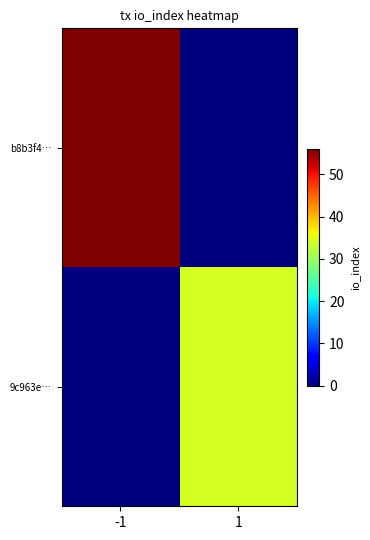

What is the total value across all series at 1?

34